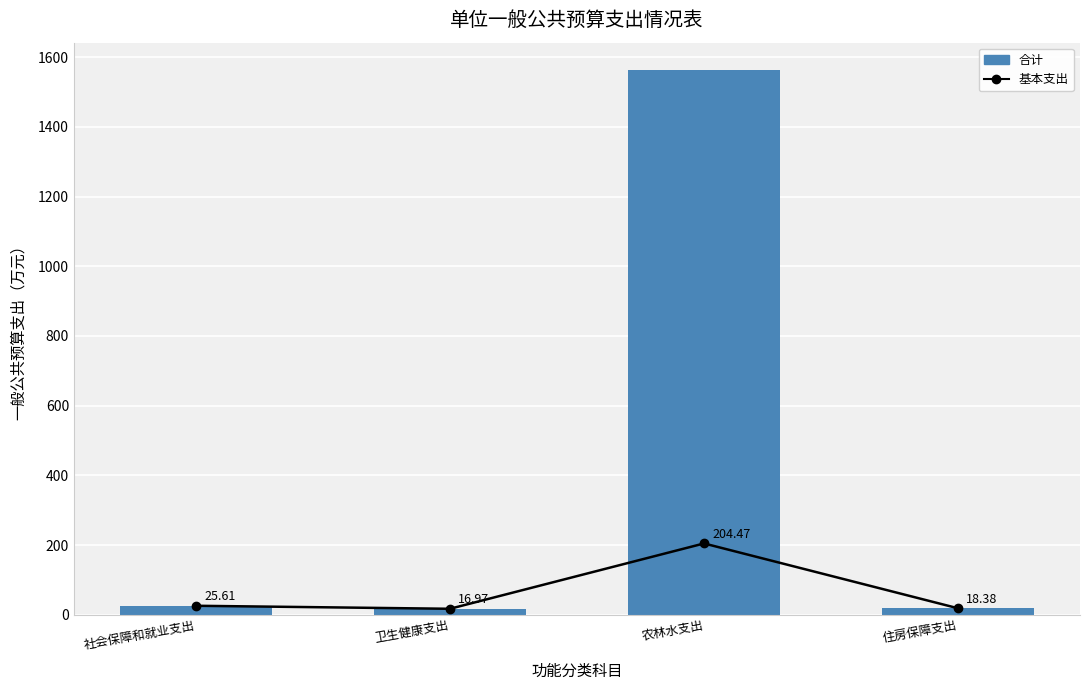

List the series in order of their overall mean, highest first.

合计, 基本支出